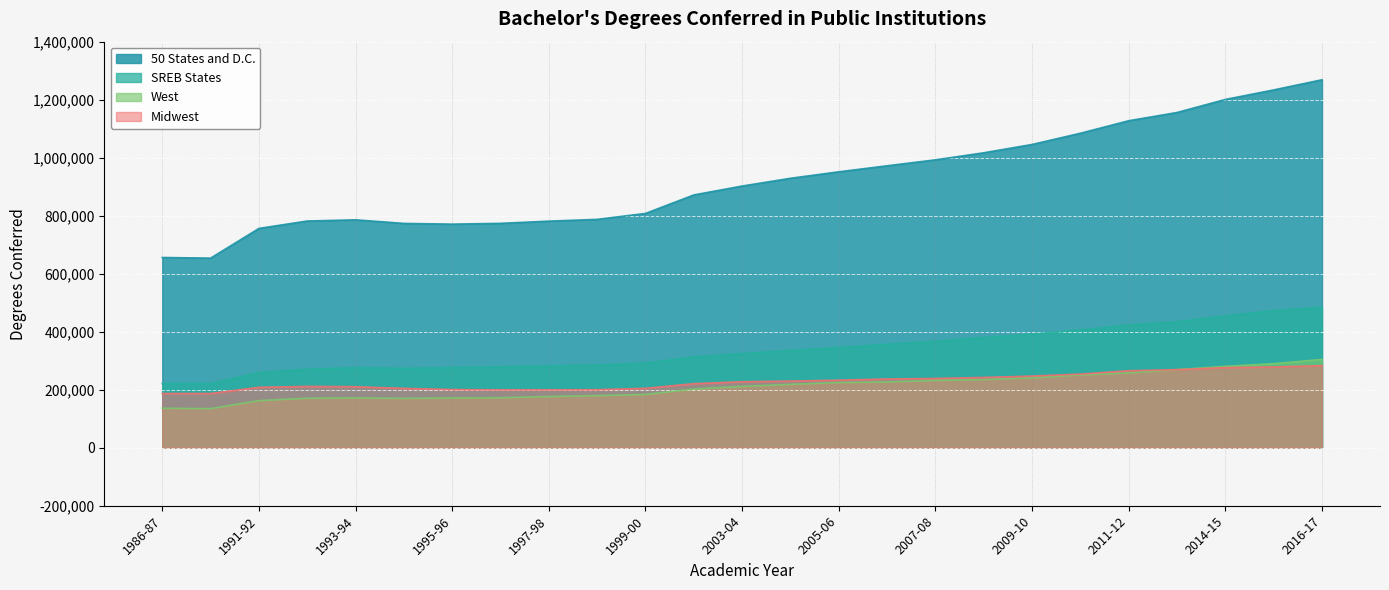

What position from the right is 2014-15?

3